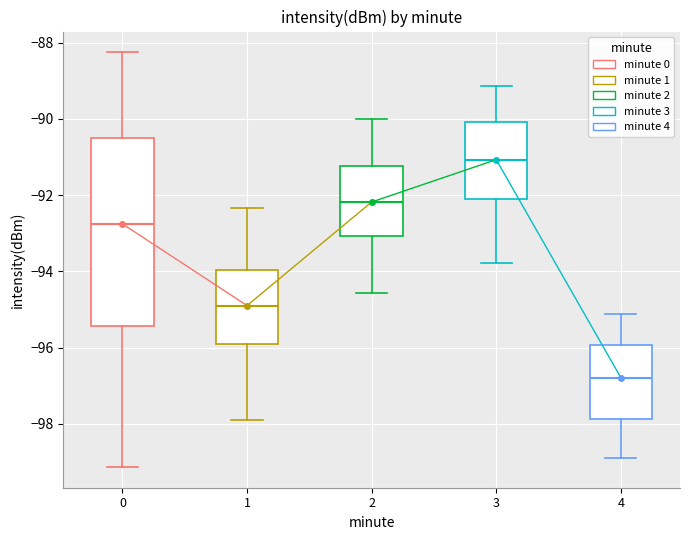

Reading left to right, read every box against the y-axis: the position of its median line, the range the box covers, and the ends of its whiskers. The values are not printed on the chart, so give them approximately, as read against the axis.

0: median -92.8, box -95.4 to -90.6, whiskers -99.2 to -88.2
1: median -94.8, box -95.8 to -94.0, whiskers -97.8 to -92.4
2: median -92.2, box -93.0 to -91.2, whiskers -94.6 to -90.0
3: median -91.0, box -92.0 to -90.0, whiskers -93.8 to -89.2
4: median -96.8, box -97.8 to -96.0, whiskers -98.8 to -95.2